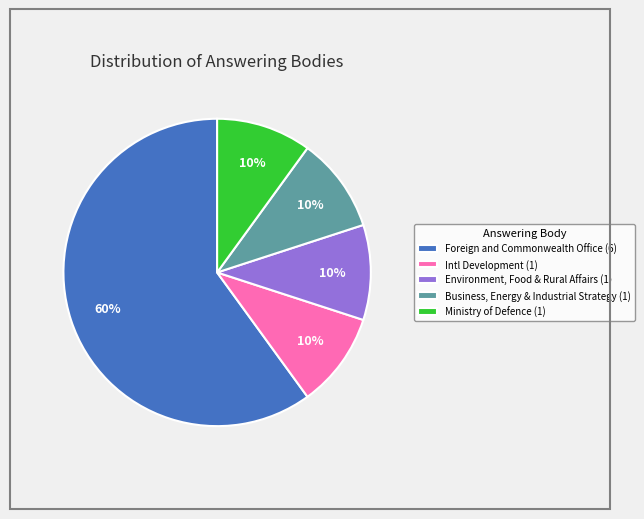

Does any single category account for the majority?

Yes